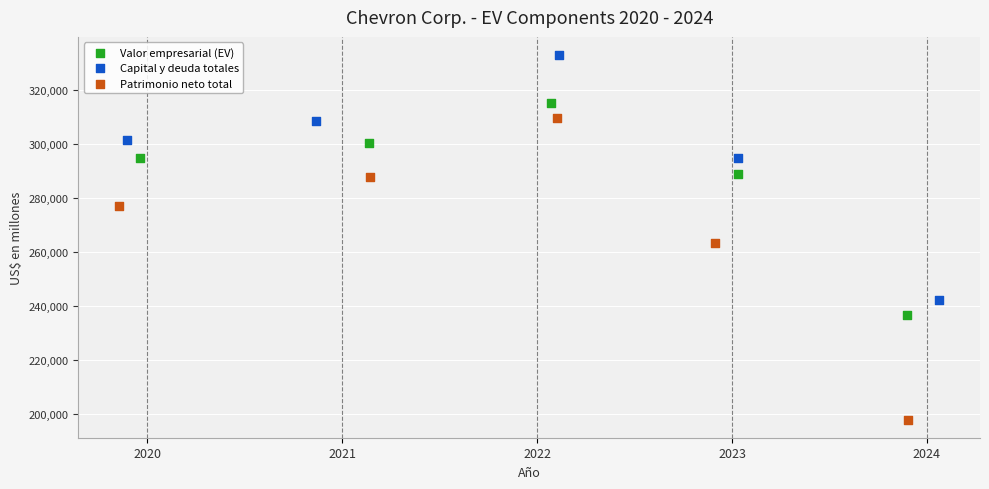

Which series contains the highest Y value?

Capital y deuda totales